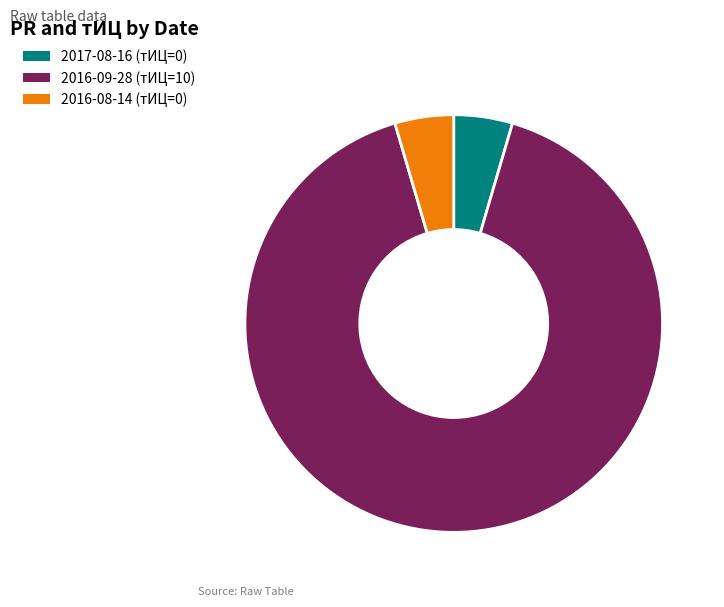

Is the sum of 2016-09-28 (тИЦ=10) and 2016-08-14 (тИЦ=0) greater than half?

Yes